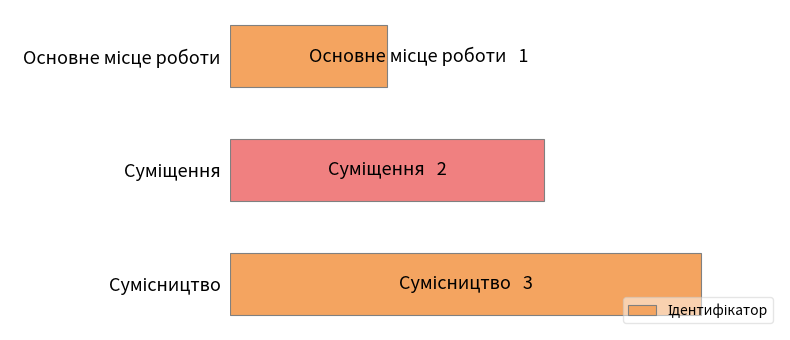

Are the bars horizontal?

Yes